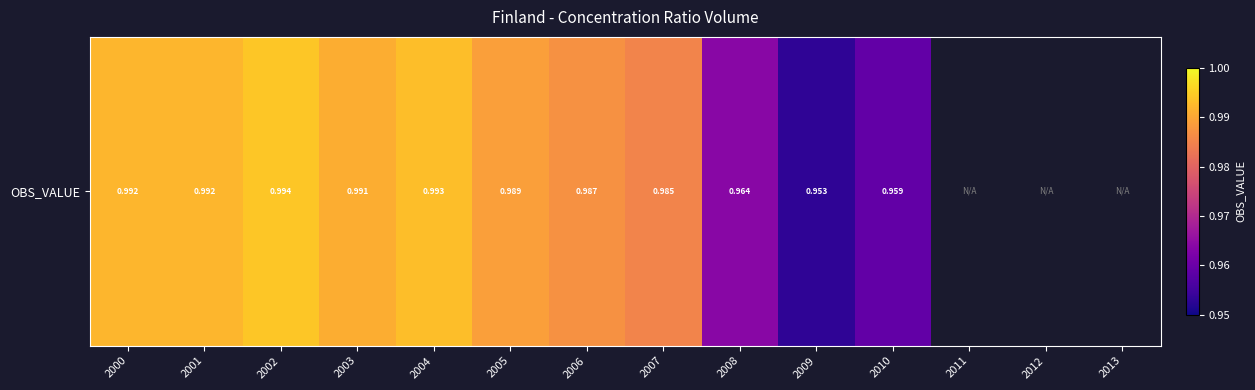

What is the sum of the values at 2009 and 2008?

1.9